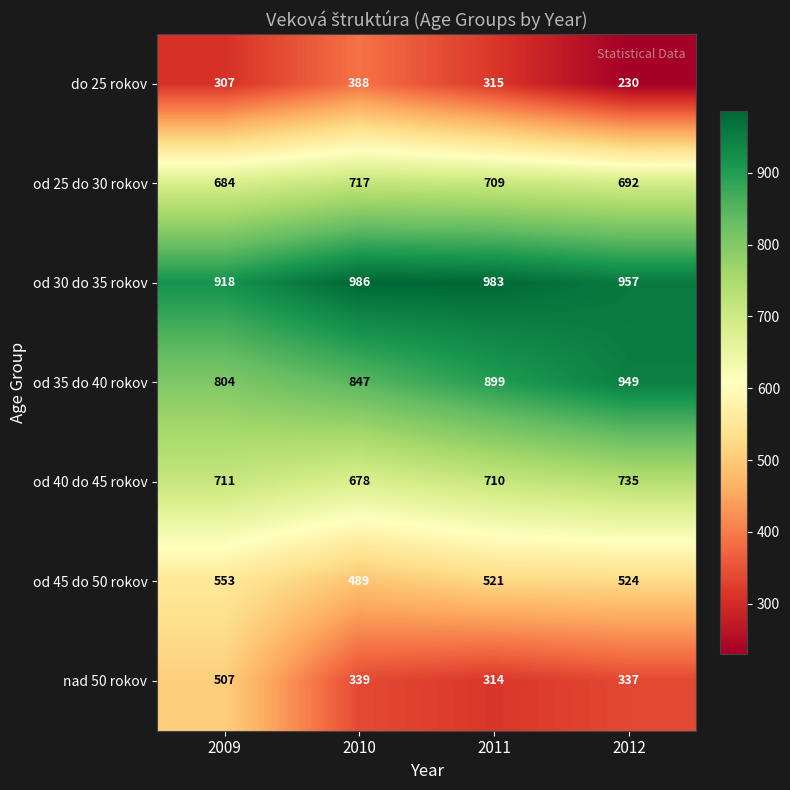

At how many categories does at least one series exceed 792?

4